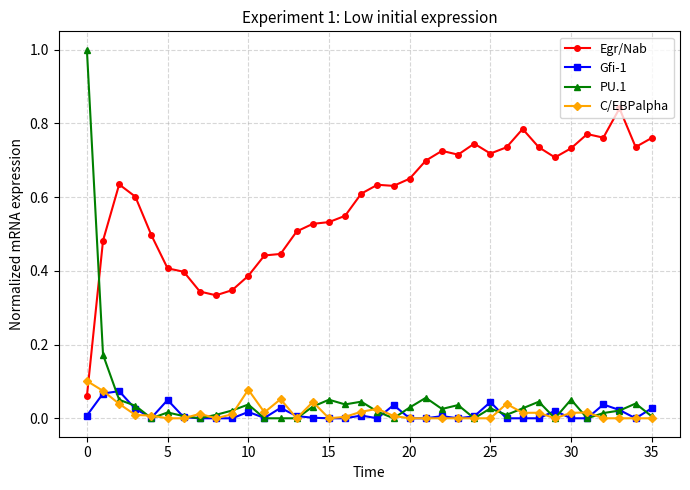

Which series has the widest spread of values?

PU.1